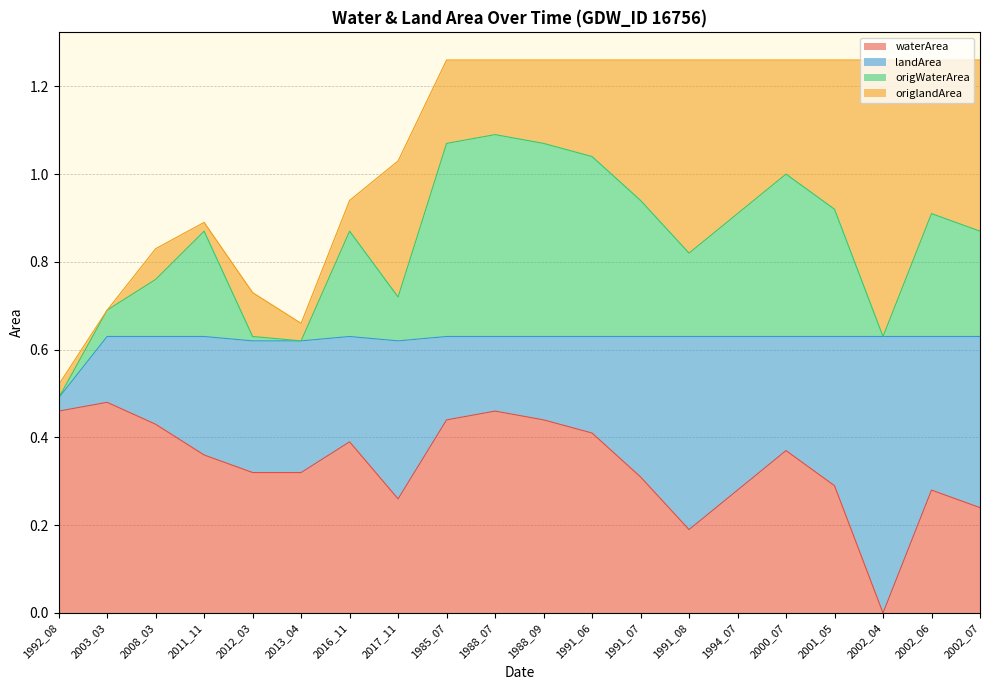

What position from the right is 2002_04?

3